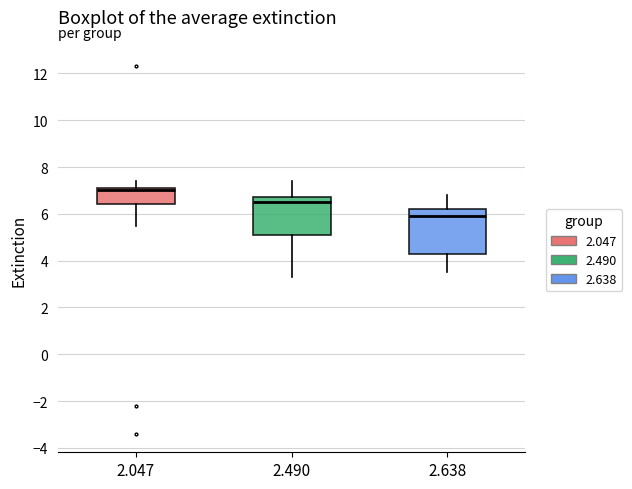

Which box's median line is the lowest?

2.638